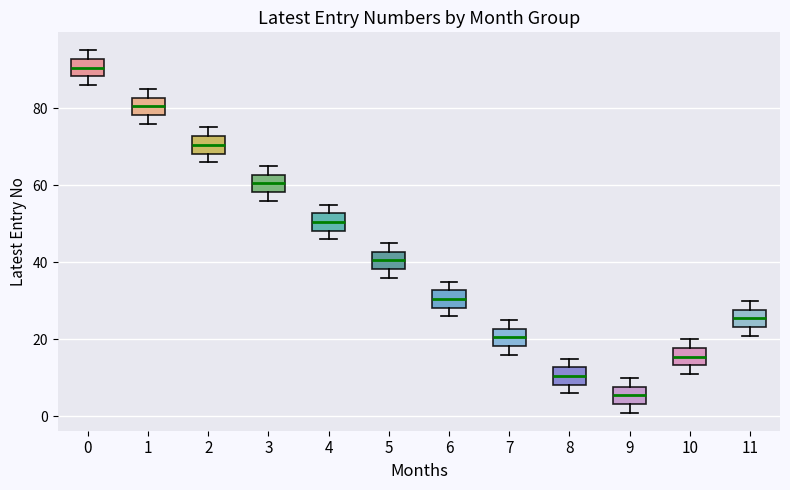

Reading left to right, read every box against the y-axis: the position of its median line, the range the box covers, and the ends of its whiskers. The values are not printed on the chart, so give them approximately, as read against the axis.

0: median 90, box 88 to 92, whiskers 86 to 96
1: median 80, box 78 to 82, whiskers 76 to 86
2: median 70, box 68 to 72, whiskers 66 to 76
3: median 60, box 58 to 62, whiskers 56 to 66
4: median 50, box 48 to 52, whiskers 46 to 56
5: median 40, box 38 to 42, whiskers 36 to 46
6: median 30, box 28 to 32, whiskers 26 to 36
7: median 20, box 18 to 22, whiskers 16 to 26
8: median 10, box 8 to 12, whiskers 6 to 16
9: median 6, box 4 to 8, whiskers 2 to 10
10: median 16, box 14 to 18, whiskers 12 to 20
11: median 26, box 24 to 28, whiskers 22 to 30